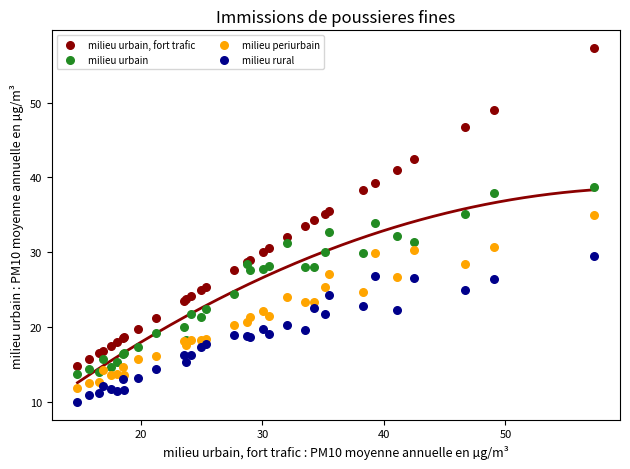

Which series contains the highest Y value?

milieu urbain, fort trafic